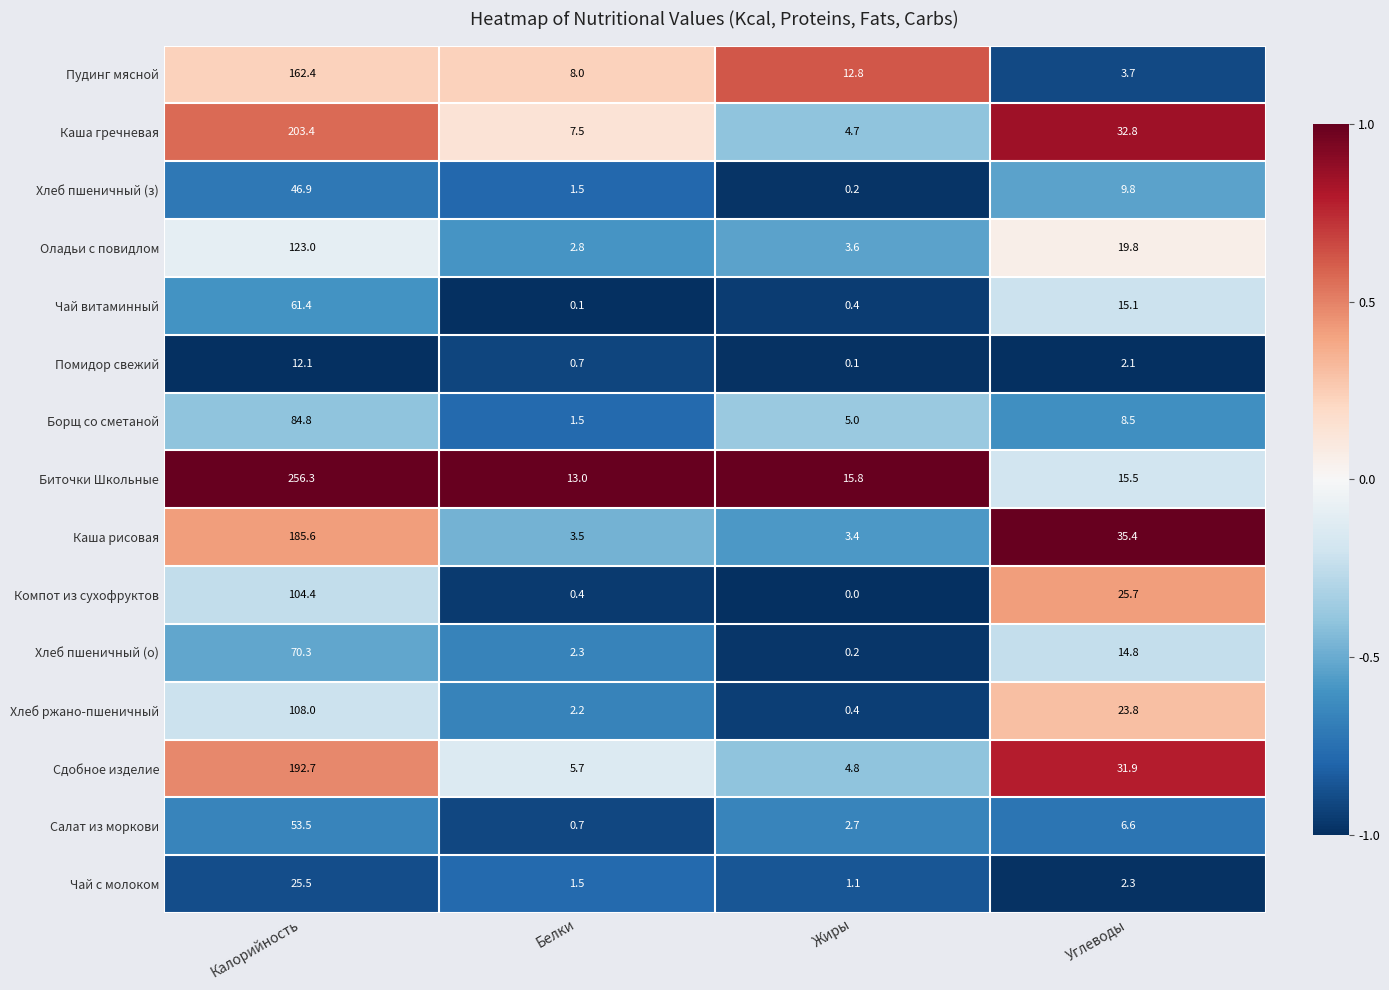

Where is Компот из сухофруктов nearest to the value 52?

Углеводы